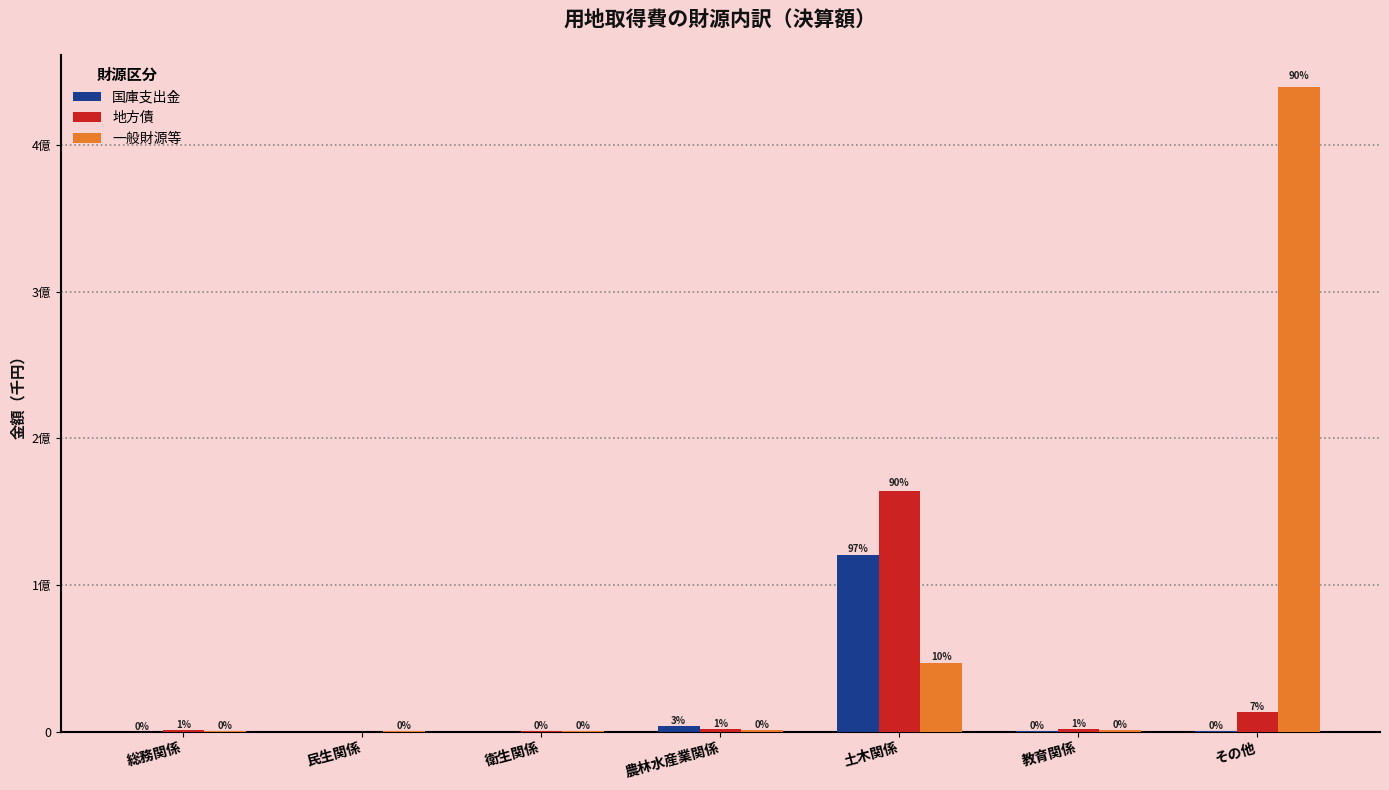

Are the bars grouped side by side (vs. stacked)?

Yes